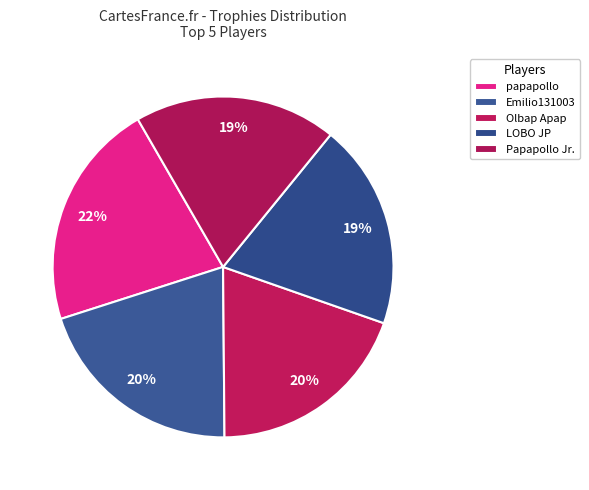

Rank the categories by value from lowest to highest.

Papapollo Jr., LOBO JP, Olbap Apap, Emilio131003, papapollo